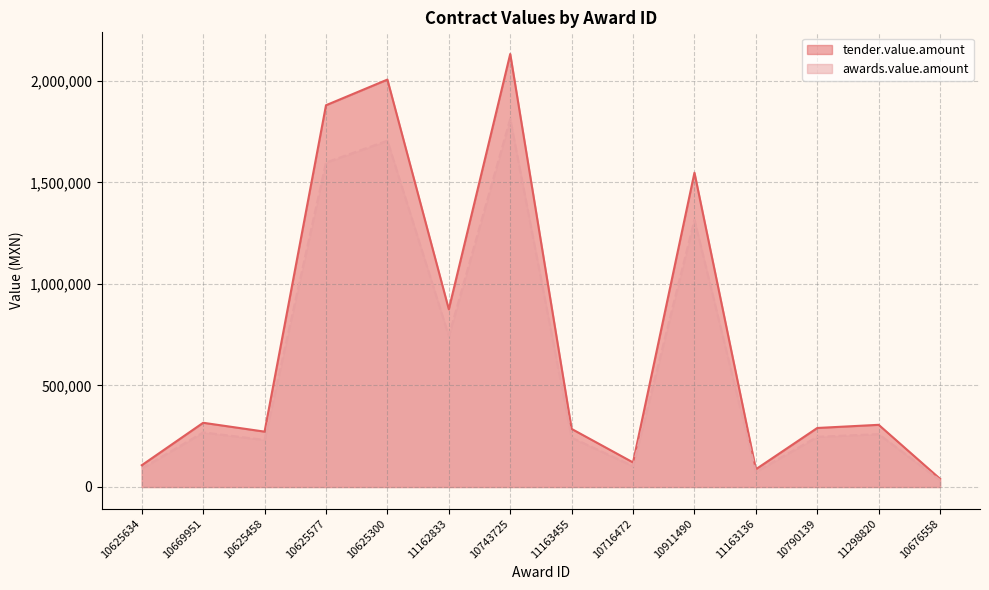

Rank the series at 10625577 from lowest to highest value.

awards.value.amount, tender.value.amount